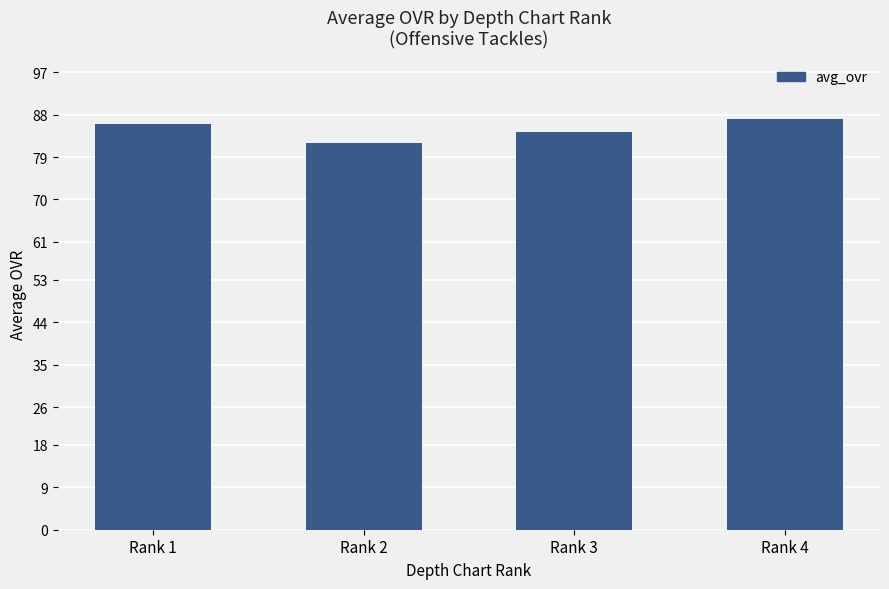

What is the greatest value displayed?

87.0